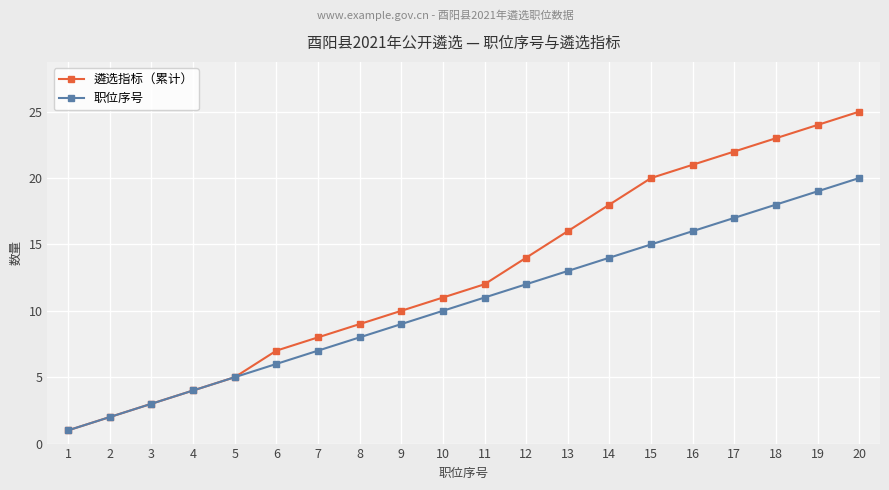

Which series changed the most between 1 and 8?

遴选指标（累计）